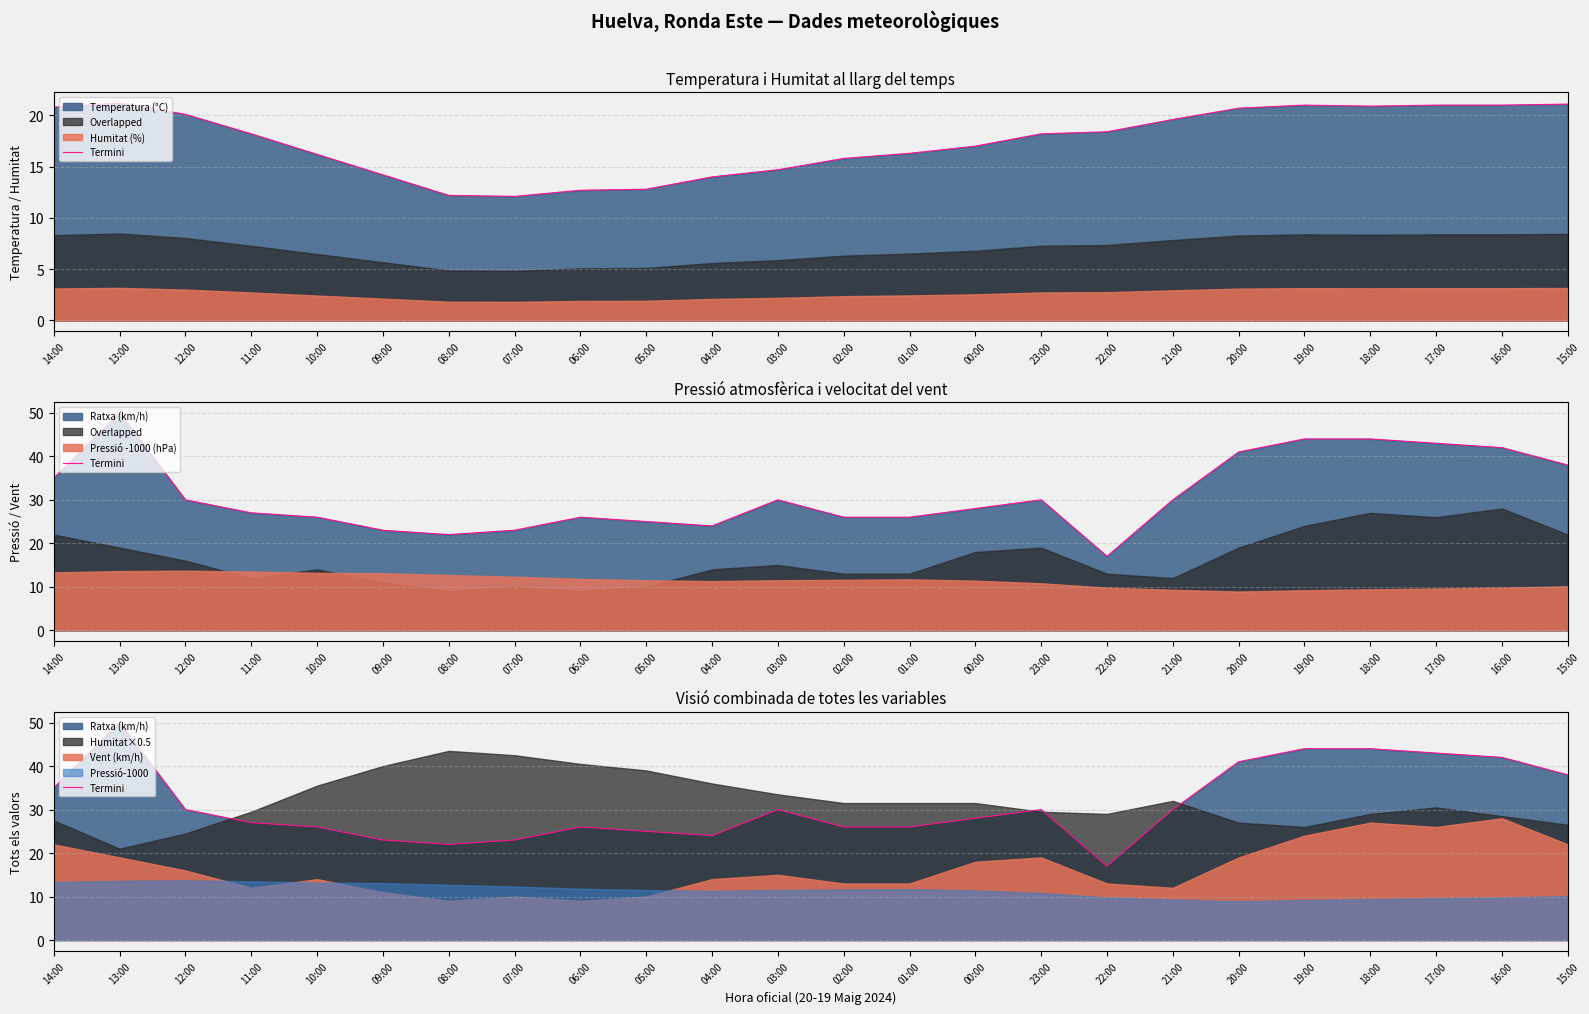

List the labels in order of value, largest first.

13:00, 19:00, 18:00, 17:00, 16:00, 20:00, 15:00, 14:00, 12:00, 03:00, 23:00, 21:00, 00:00, 11:00, 10:00, 06:00, 02:00, 01:00, 05:00, 04:00, 09:00, 07:00, 08:00, 22:00